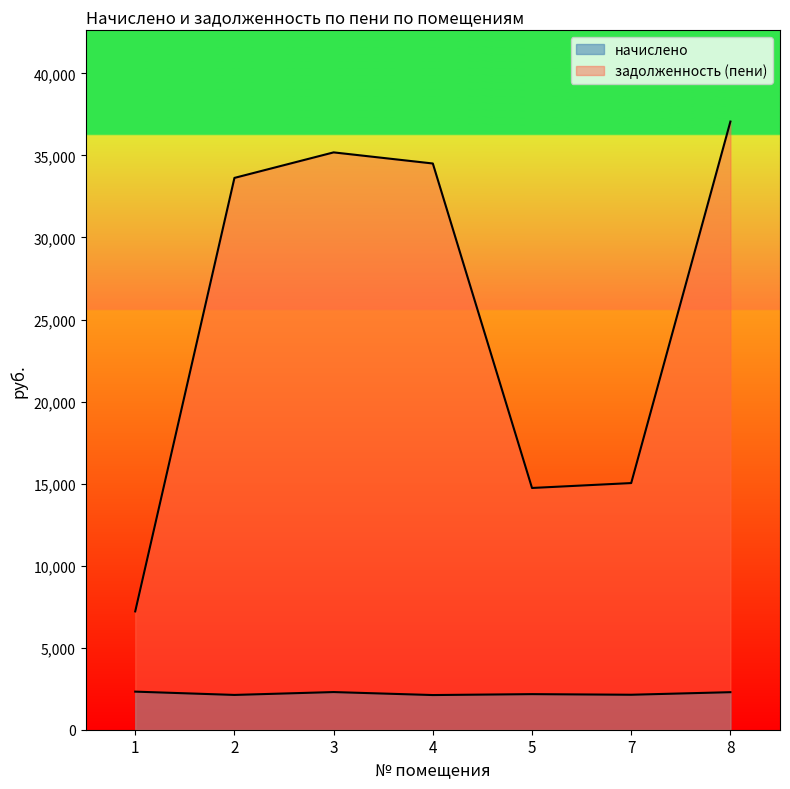

How many lines are shown in the chart?

2